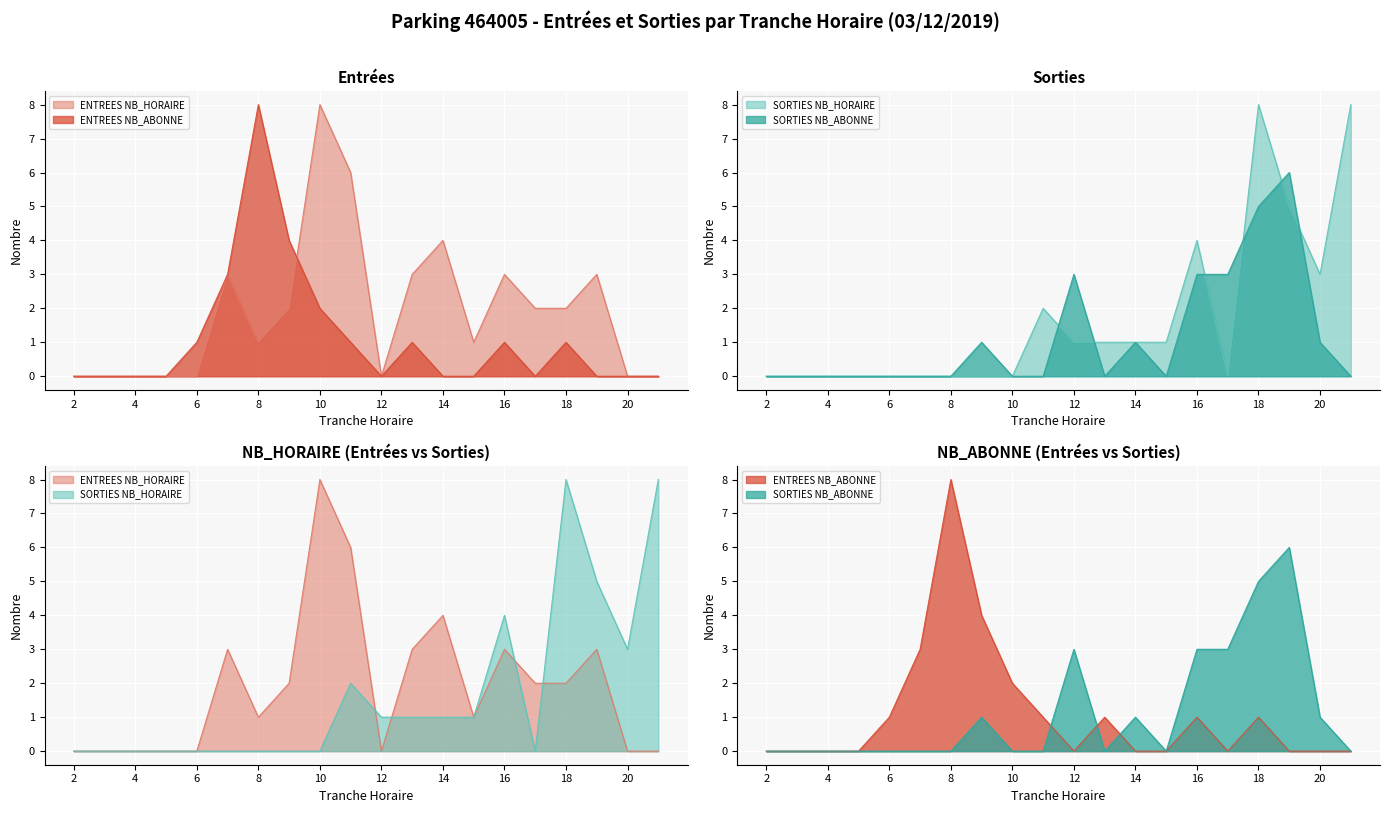

Where do ENTREES NB_HORAIRE and SORTIES NB_ABONNE first cross each other?

11 and 12